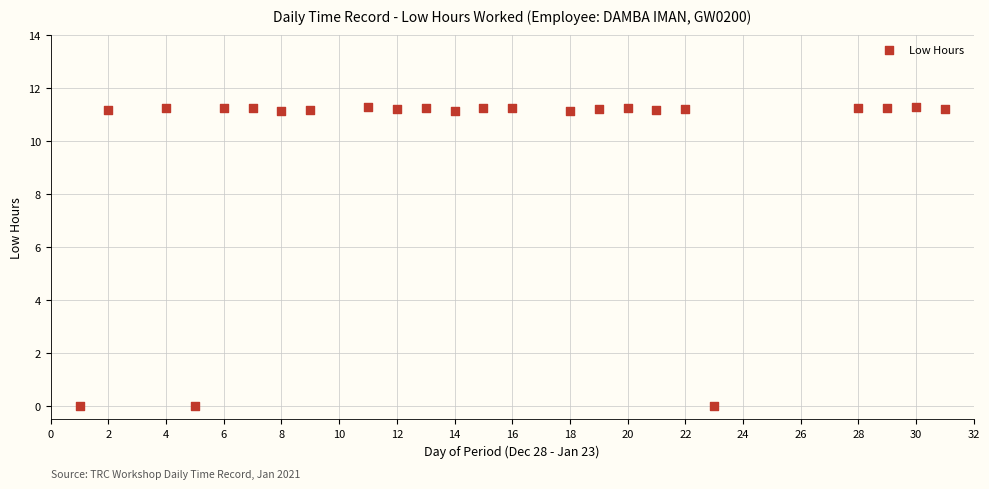

What is the range of Y values (max minus min)?

11.3